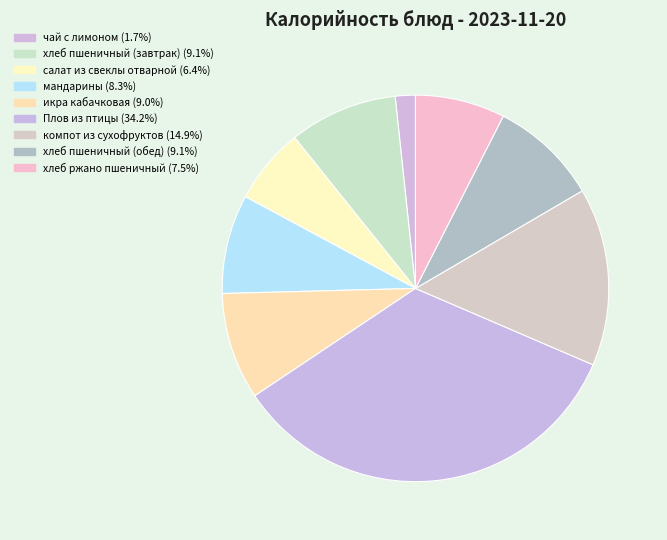

What is the change in value from чай с лимоном to мандарины?

+59